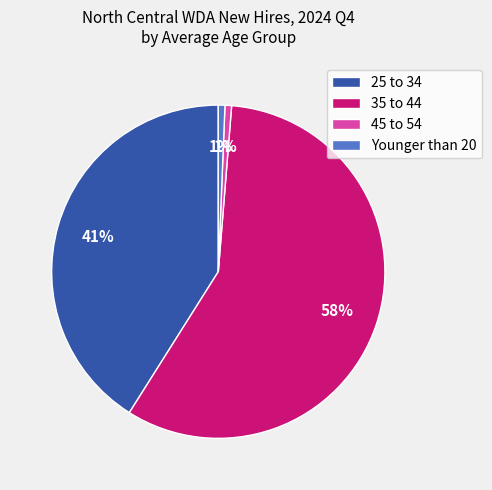

To the nearest percent, what portion does Younger than 20 represent?

1%